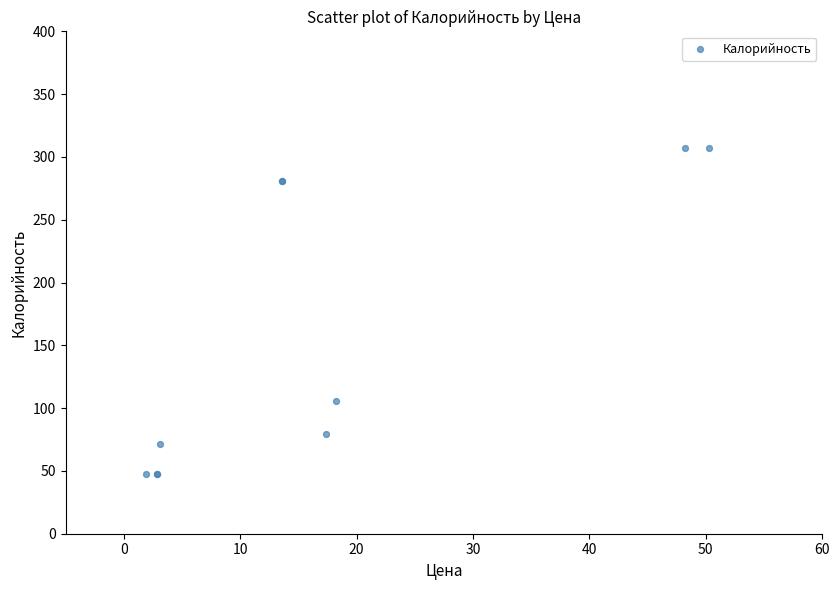

What Y value in the scatter plot is closest to 177?

106.0